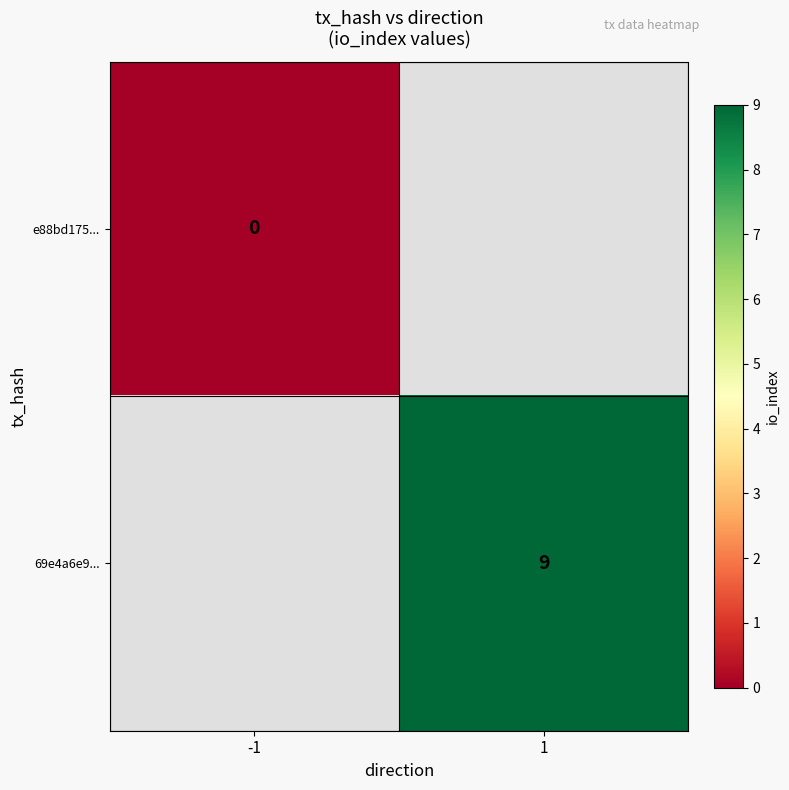

Is it true that 69e4a6e9... equals 9 at 1?

True